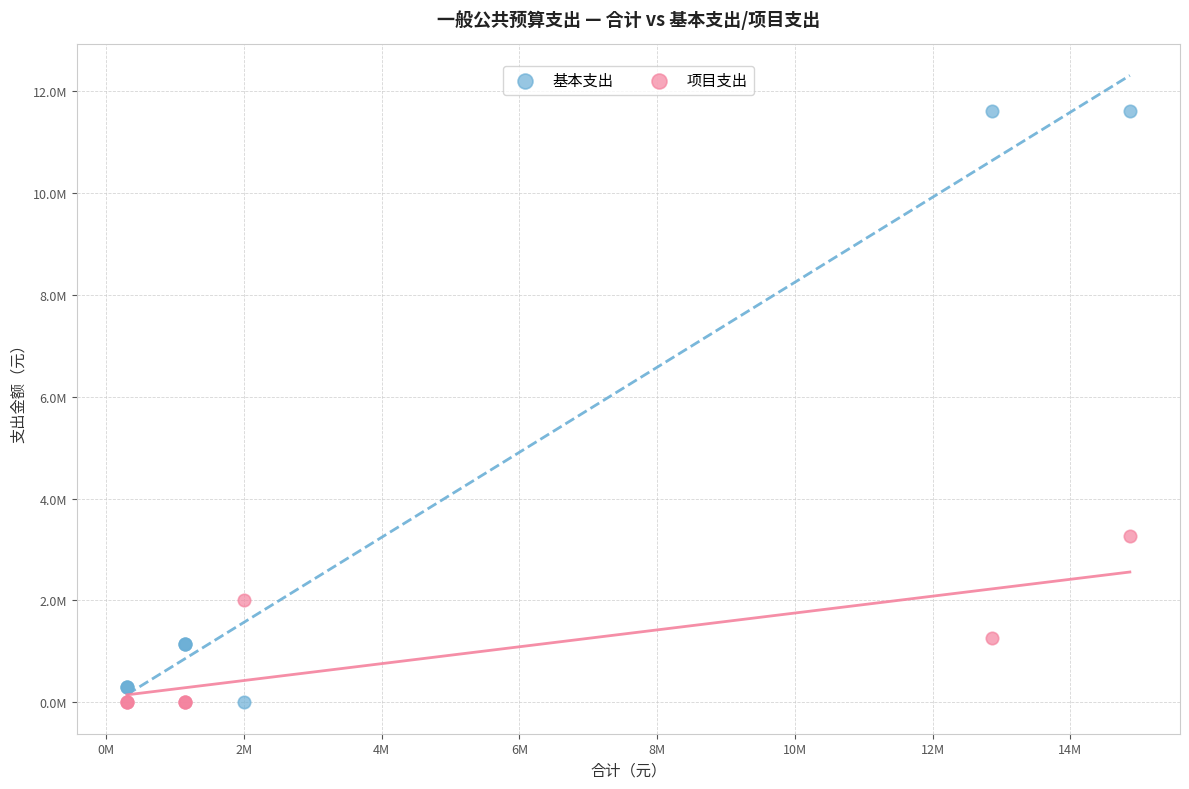

What are all the series names shown in the legend?

基本支出, 项目支出